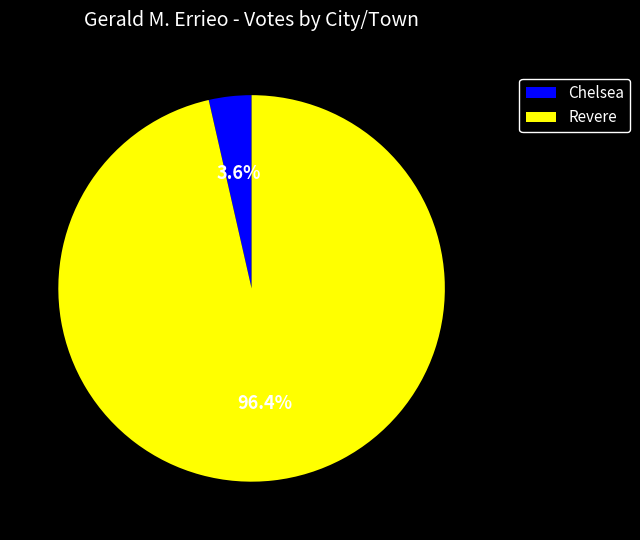

Rank the categories by value from highest to lowest.

Revere, Chelsea